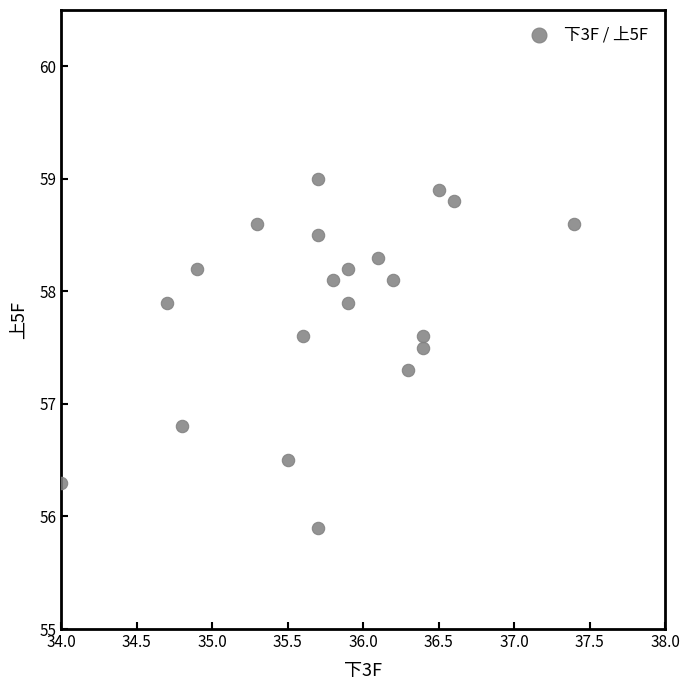

What Y value in the scatter plot is closest to 57?

56.8